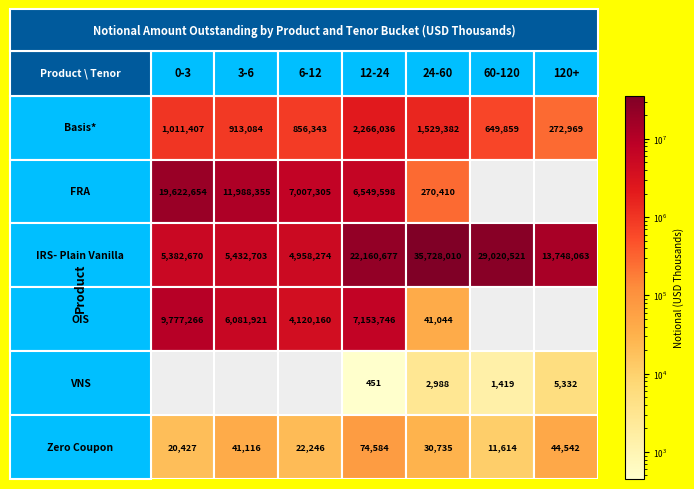

Count the number of categories in the chart.

7